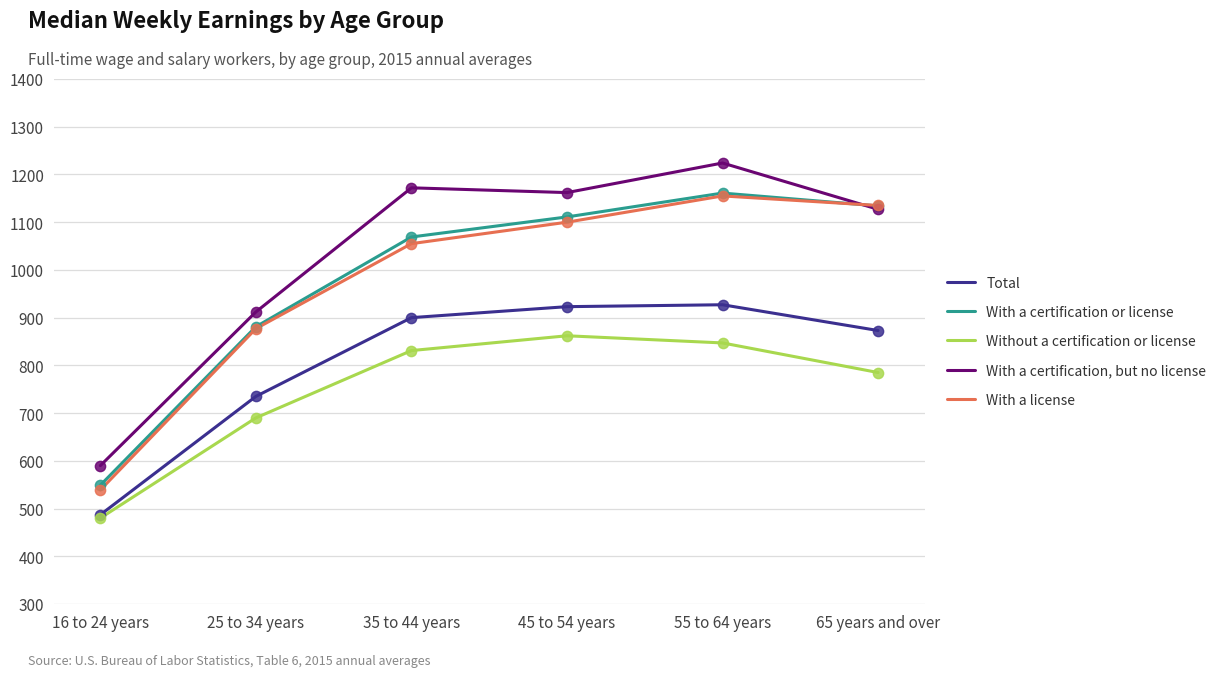

At which category is the sum across all series the highest?

55 to 64 years